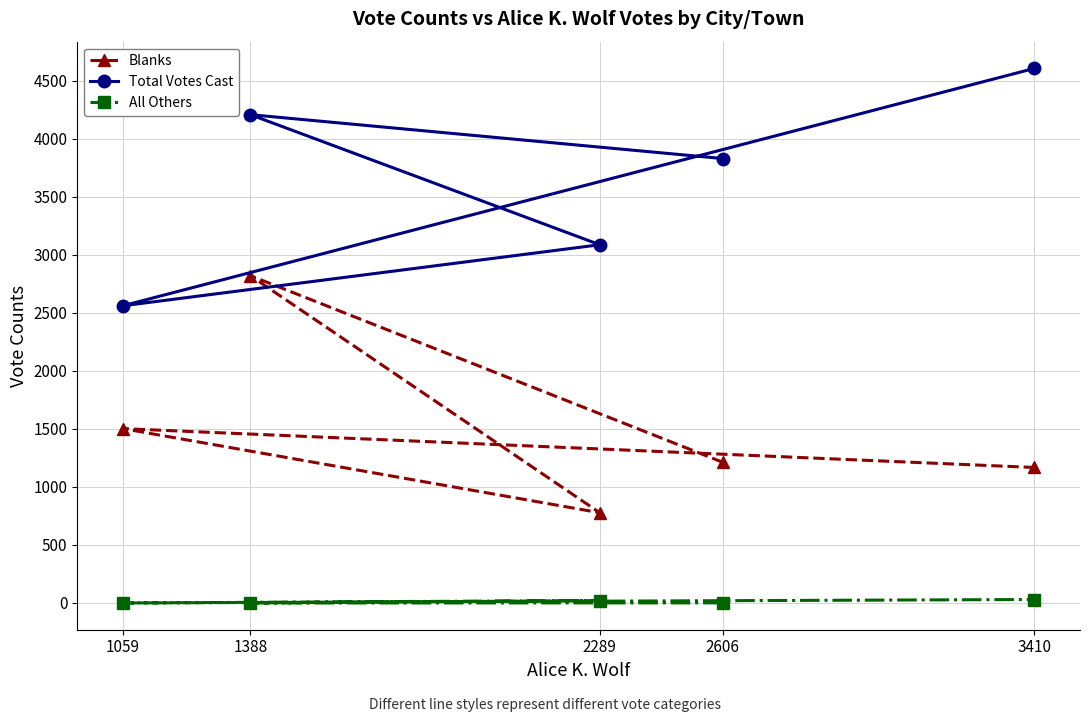

What is the maximum value for Total Votes Cast?

4608